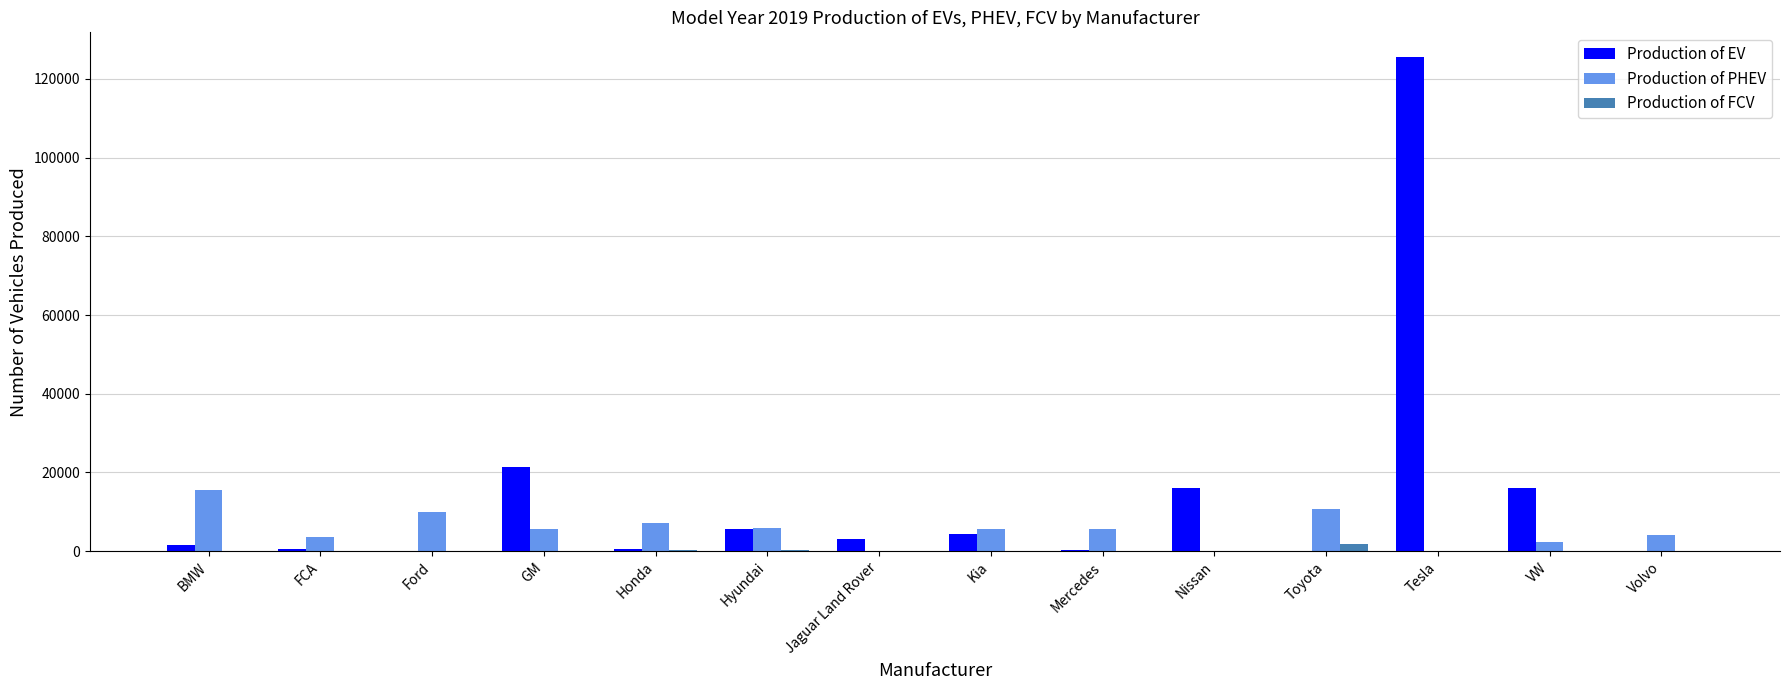

Is it true that Production of PHEV equals -9374 at Tesla?

False